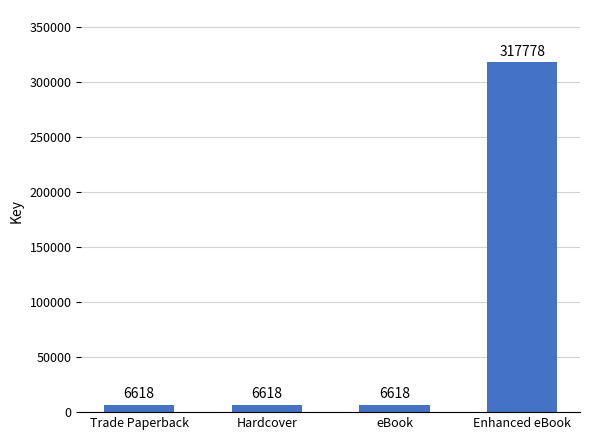

True or false: the data shows 6618 at Hardcover.

True